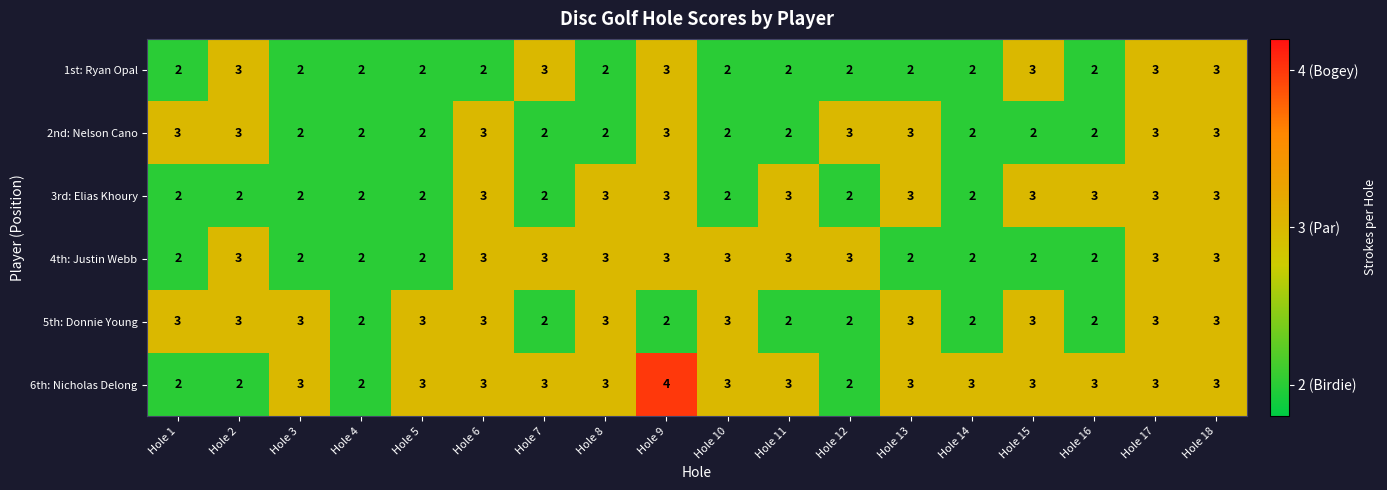

What is the average value of the 4th: Justin Webb series?

3